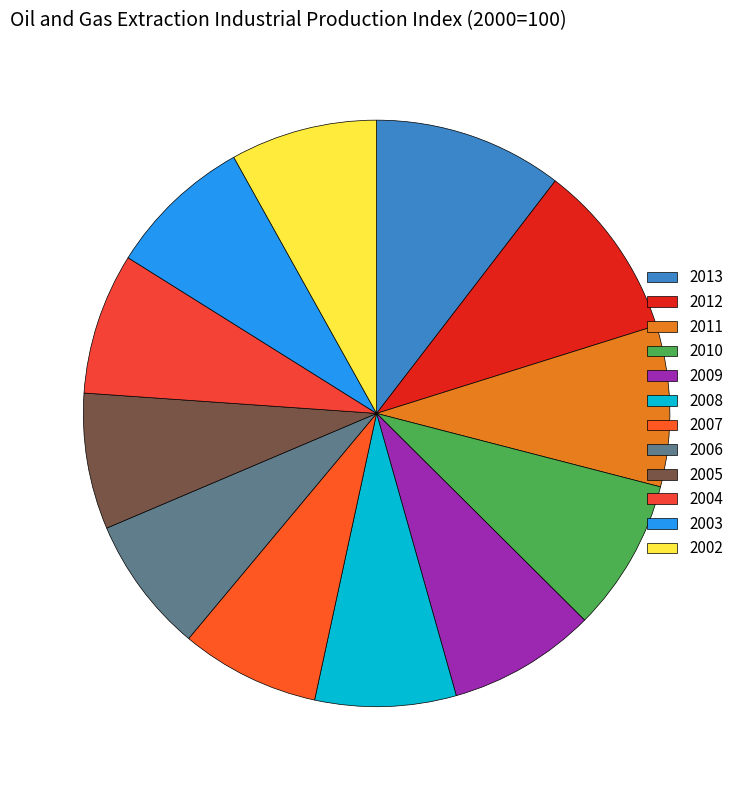

To the nearest percent, what percentage of the pie is 2008?

8%